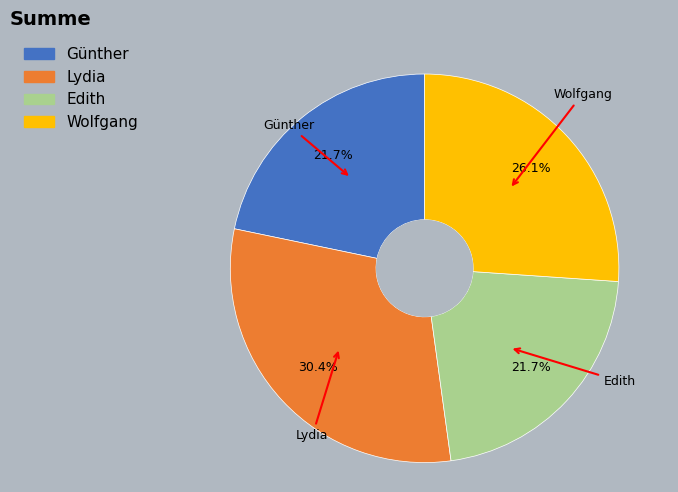

To the nearest percent, what percentage of the pie is Lydia?

30%